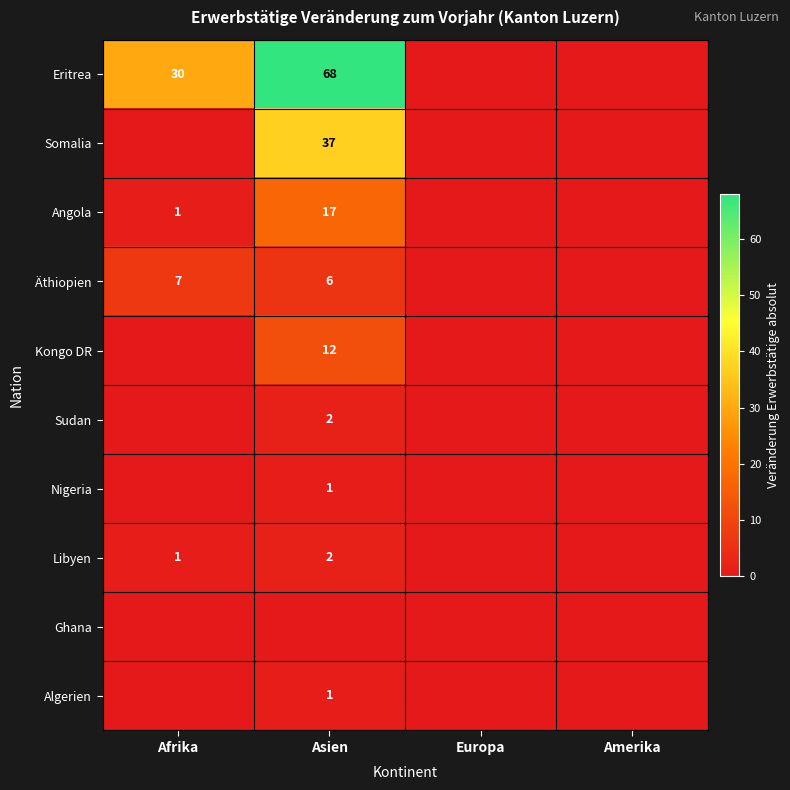

True or false: Eritrea has a value of 68 at Asien.

True